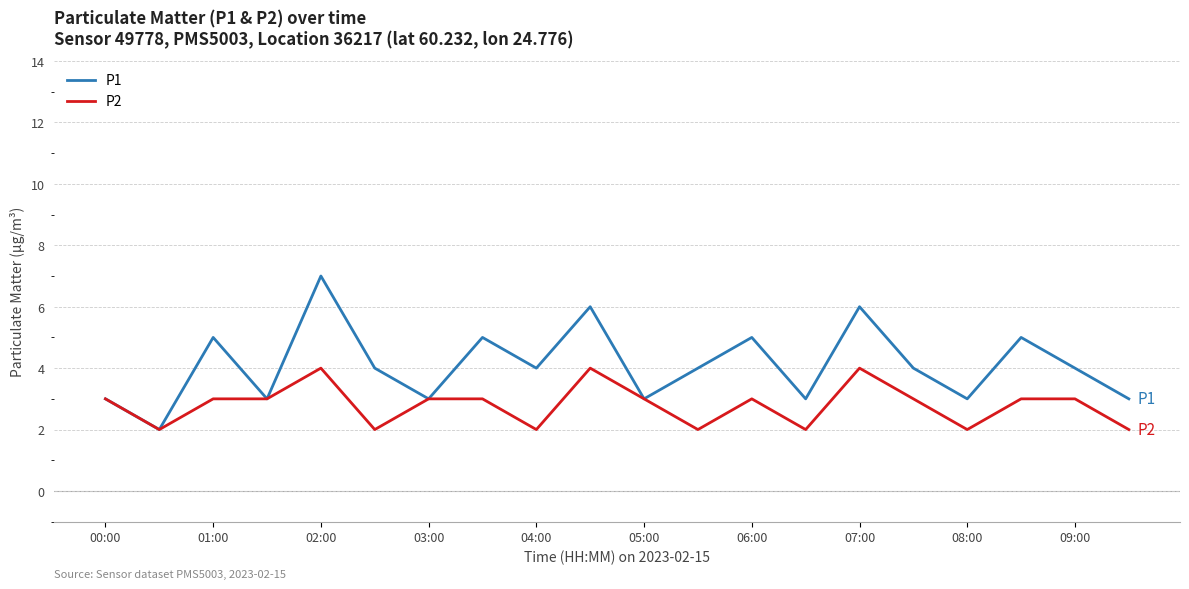

Which series has the largest total across all categories?

P1